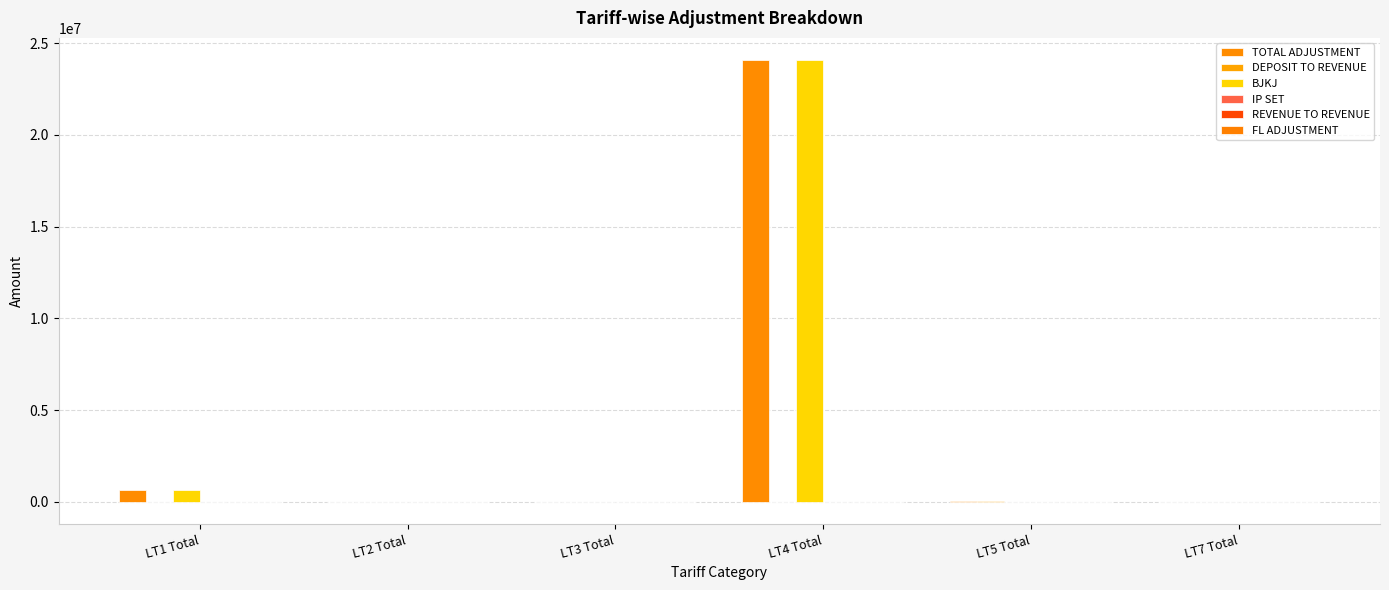

At LT1 Total, list the series in order from smallest to largest.

DEPOSIT TO REVENUE, IP SET, REVENUE TO REVENUE, FL ADJUSTMENT, TOTAL ADJUSTMENT, BJKJ